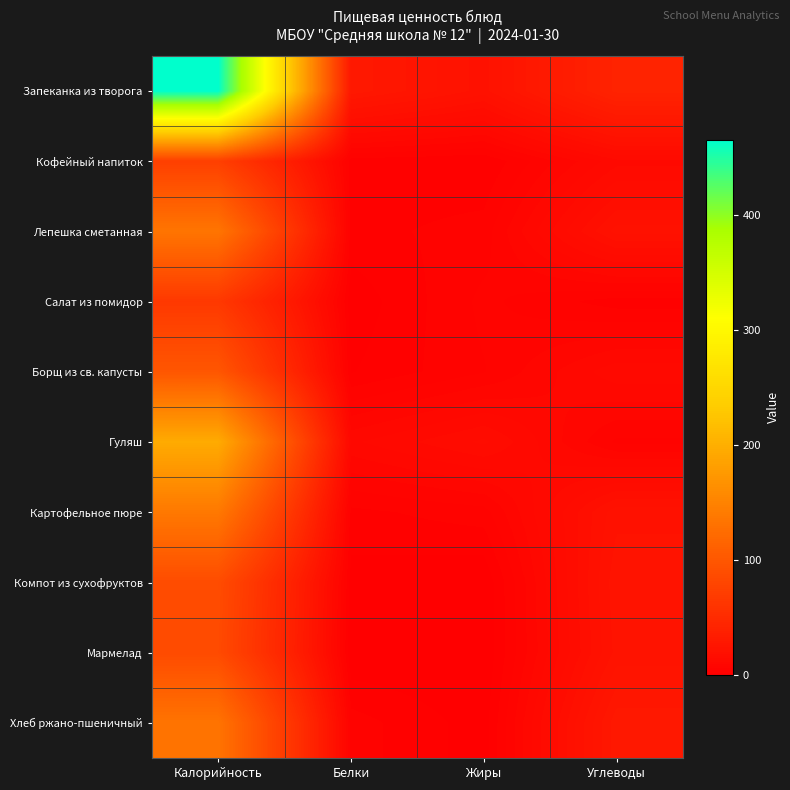

Reading left to right, what are all the values shown in this chart?

Запеканка из творога: Калорийность=466.1	Белки=28.6	Жиры=21.0	Углеводы=40.8
Кофейный напиток: Калорийность=73.1	Белки=2.6	Жиры=1.9	Углеводы=12.1
Лепешка сметанная: Калорийность=134.2	Белки=3.0	Жиры=4.4	Углеводы=20.8
Салат из помидор: Калорийность=65.2	Белки=0.5	Жиры=6.0	Углеводы=2.7
Борщ из св. капусты: Калорийность=99.1	Белки=1.7	Жиры=5.3	Углеводы=12.1
Гуляш: Калорийность=195.5	Белки=10.5	Жиры=14.9	Углеводы=5.1
Картофельное пюре: Калорийность=138.3	Белки=3.1	Жиры=4.7	Углеводы=21.2
Компот из сухофруктов: Калорийность=87.6	Белки=1.0	Жиры=0.1	Углеводы=23.2
Мармелад: Калорийность=85.8	Белки=0.1	Жиры=0.0	Углеводы=22.5
Хлеб ржано-пшеничный: Калорийность=132.7	Белки=4.5	Жиры=0.8	Углеводы=28.6